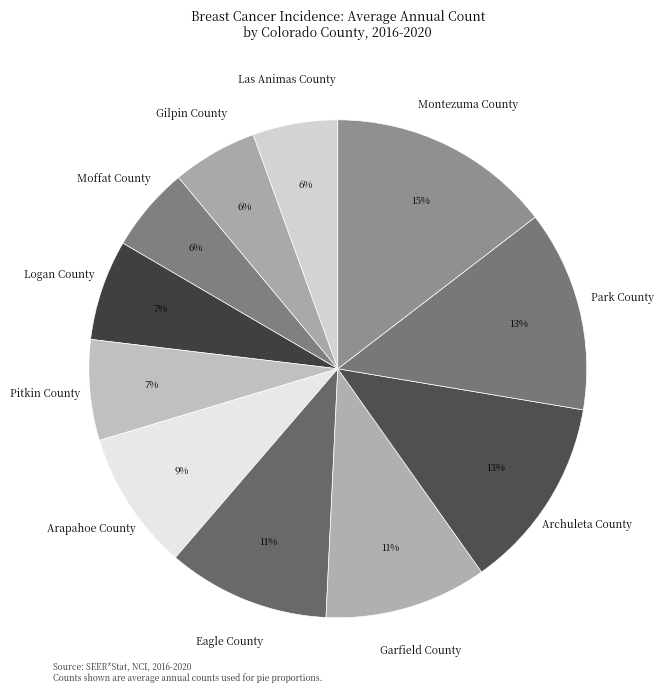

Which slice is the largest?

Montezuma County